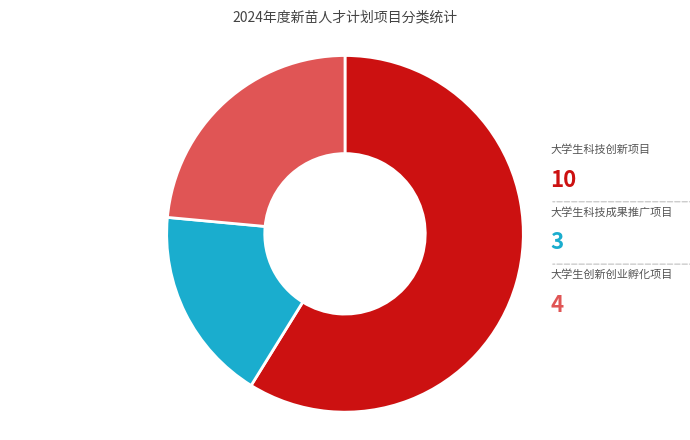

Is there a majority slice in this chart?

Yes